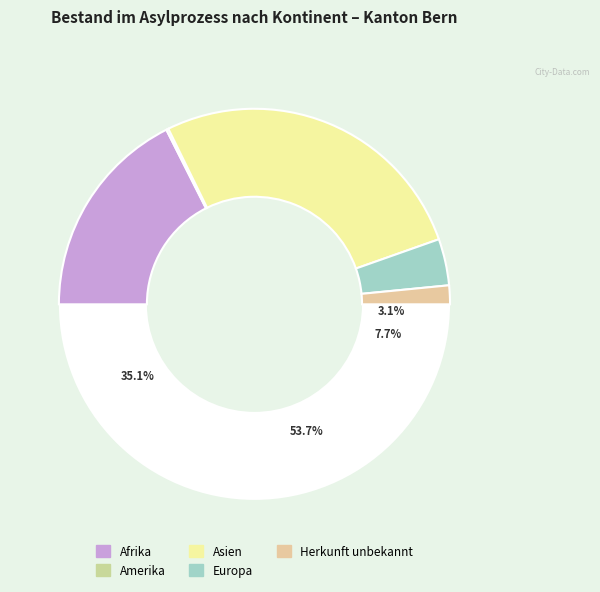

Between Europa and Asien, which is larger?

Asien